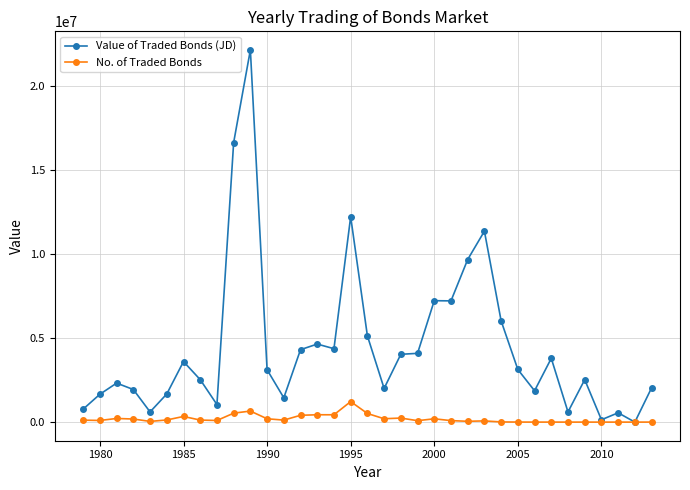

What is the value of the Value of Traded Bonds (JD) point at the 12th from the left?

3121014.0